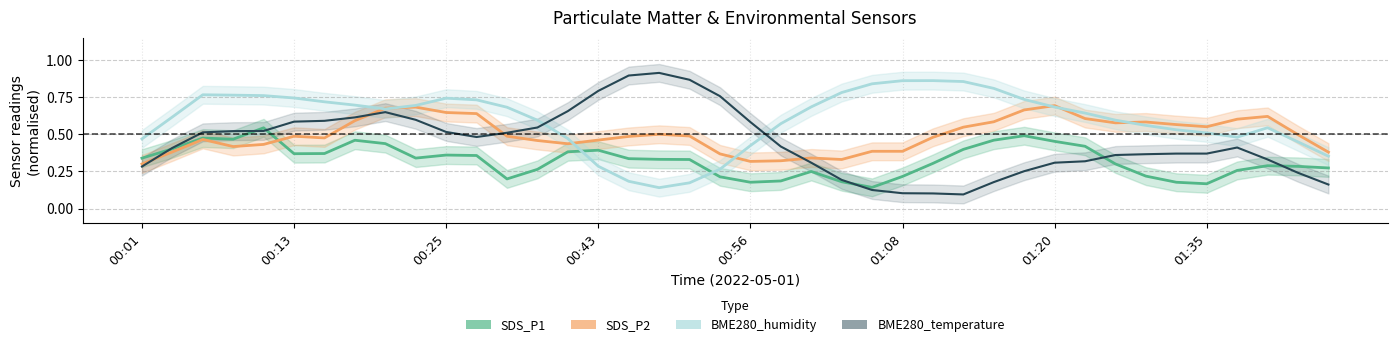

True or false: SDS_P2 and BME280_humidity cross at least once.

True